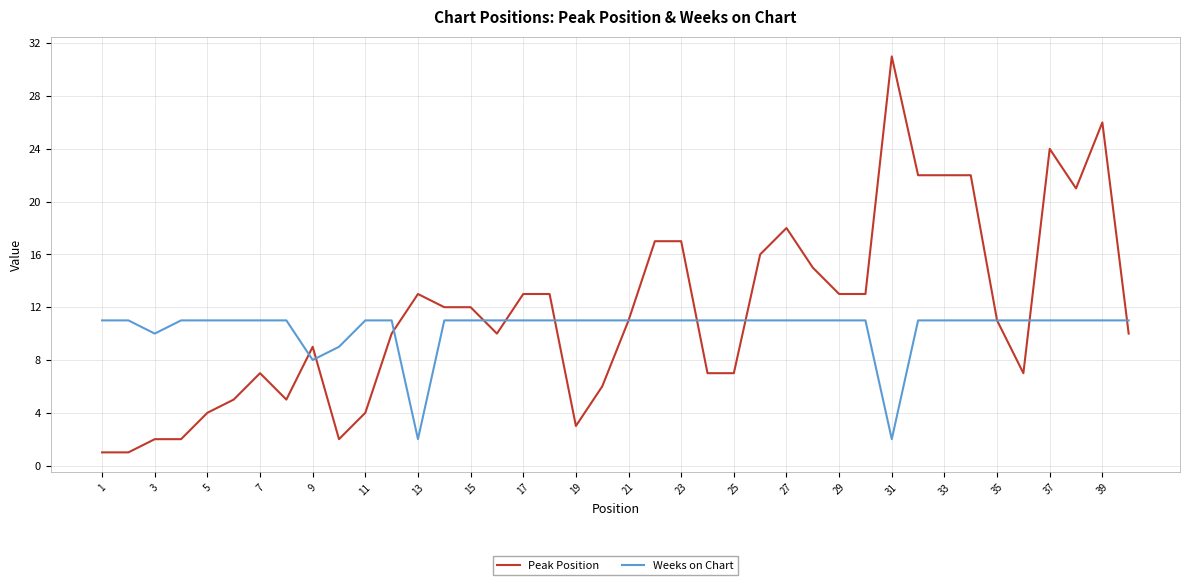

What is the difference between the maximum and minimum values in the Peak Position series?

30